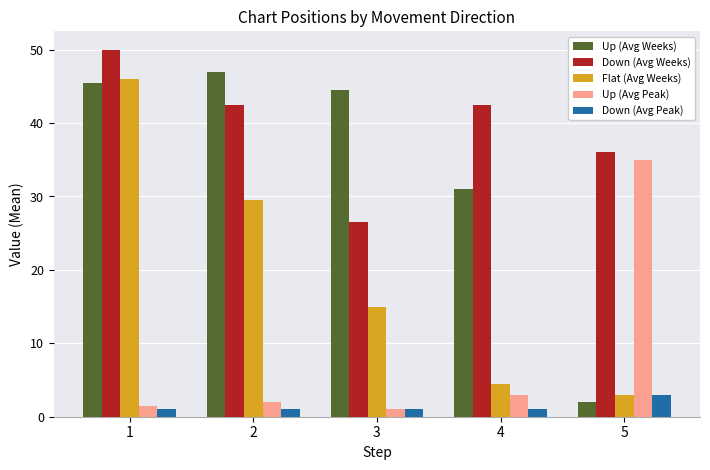

Is it true that Up (Avg Weeks) equals 52.1 at 4?

False